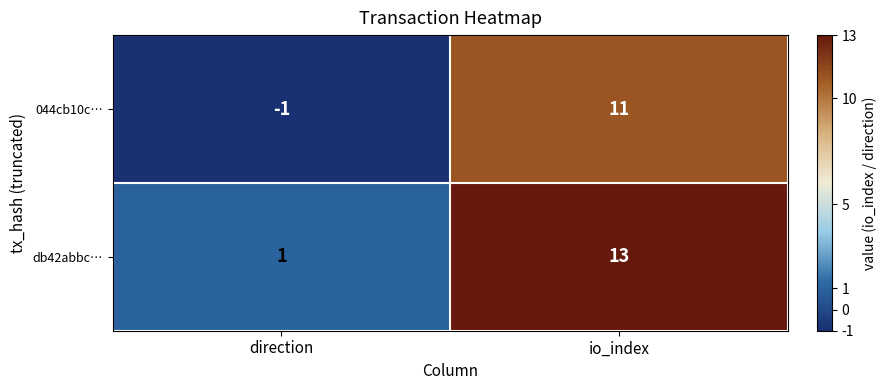

Reading left to right, transcribe all the data shown in this chart.

044cb10c…: direction=-1	io_index=11
db42abbc…: direction=1	io_index=13